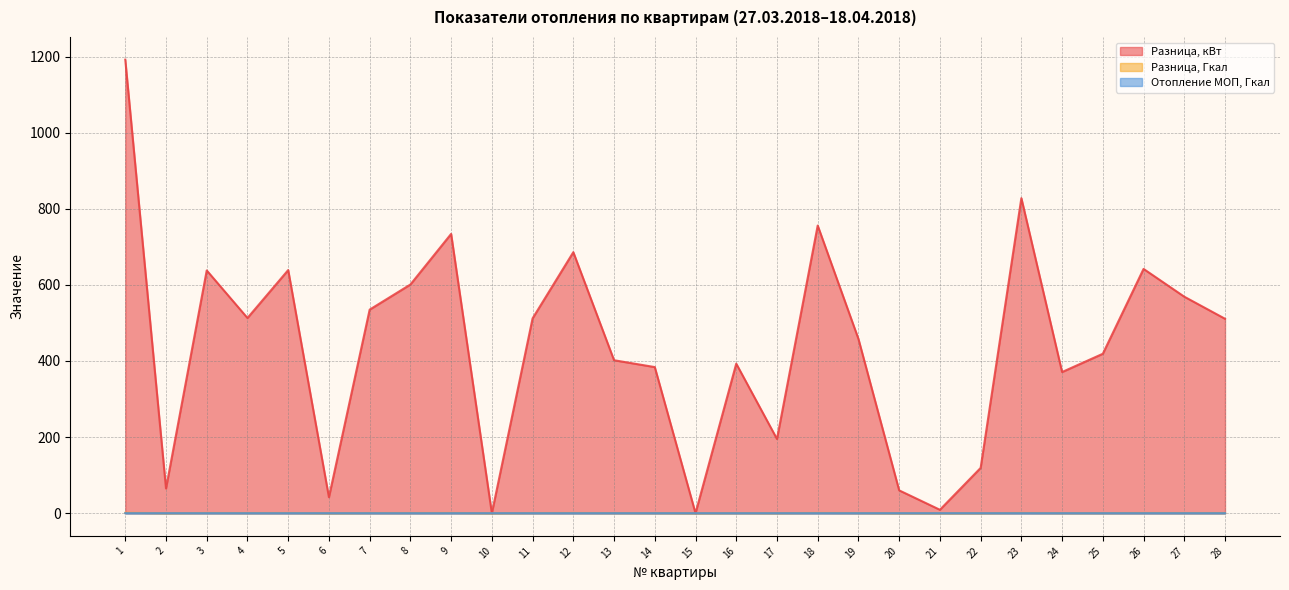

Where is Отопление МОП, Гкал nearest to the value 0?

24